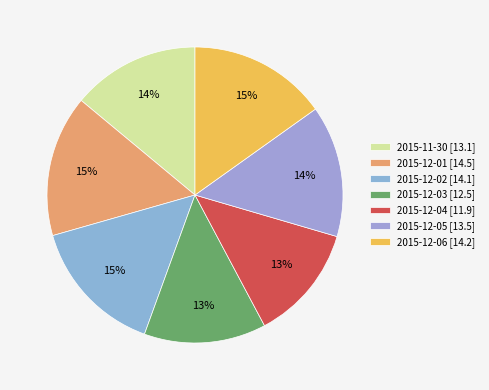

How many slices are in this pie chart?

7